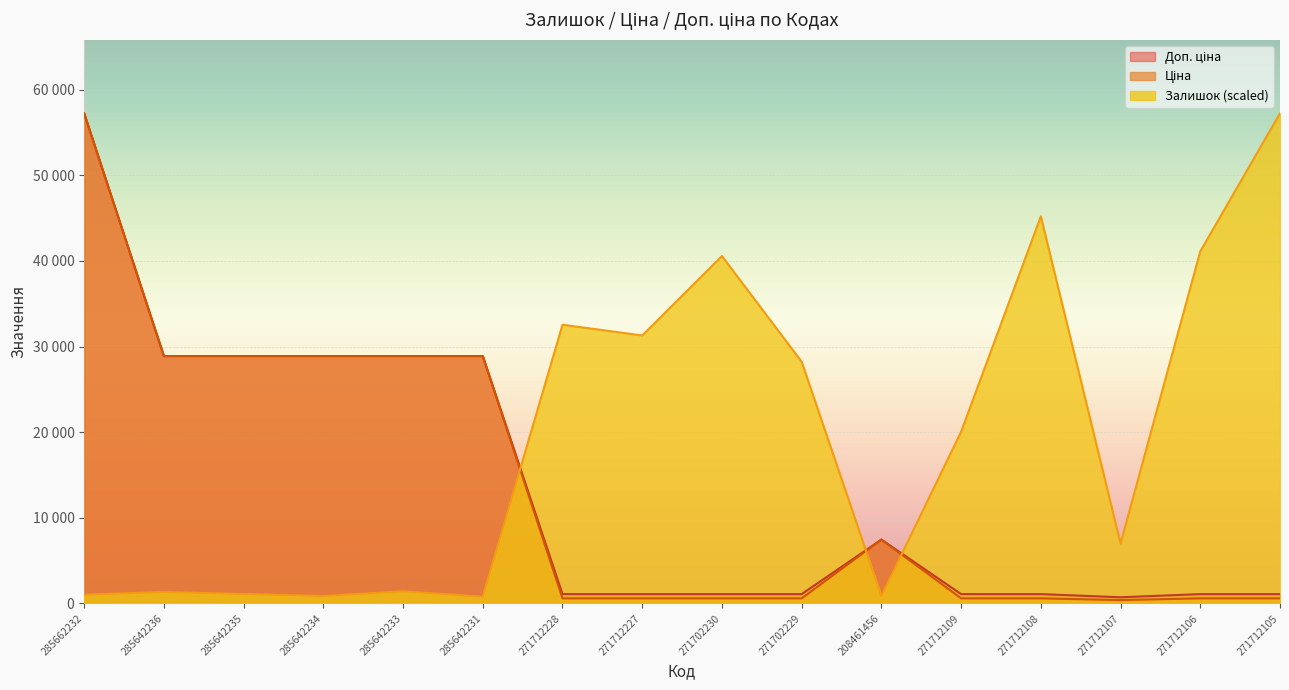

Does the chart display data point markers on the line(s)?

No